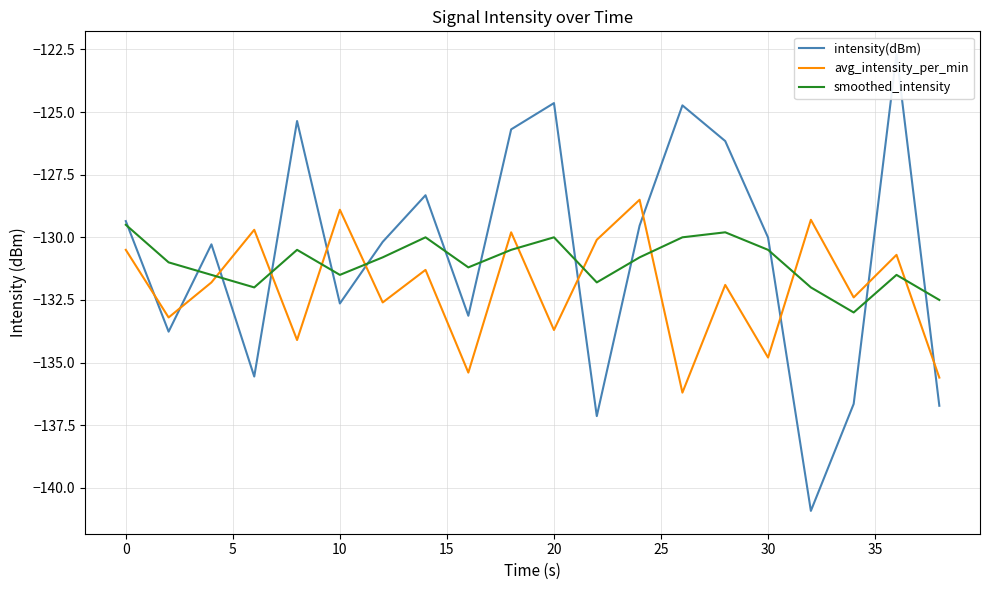

True or false: avg_intensity_per_min has a value of -32.1 at 10.

False